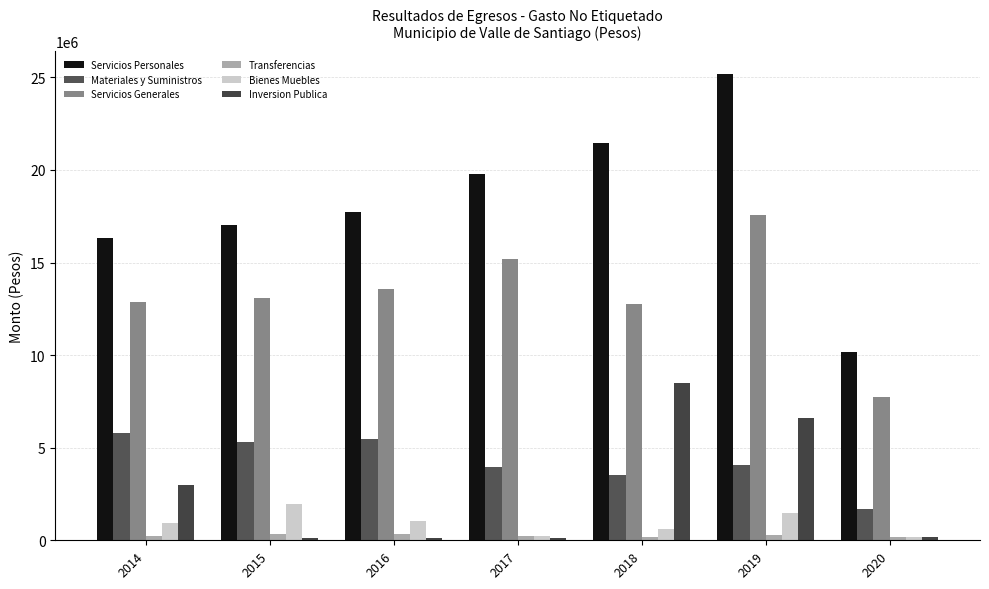

What is the approximate value of Servicios Generales at 2020?

7750792.1